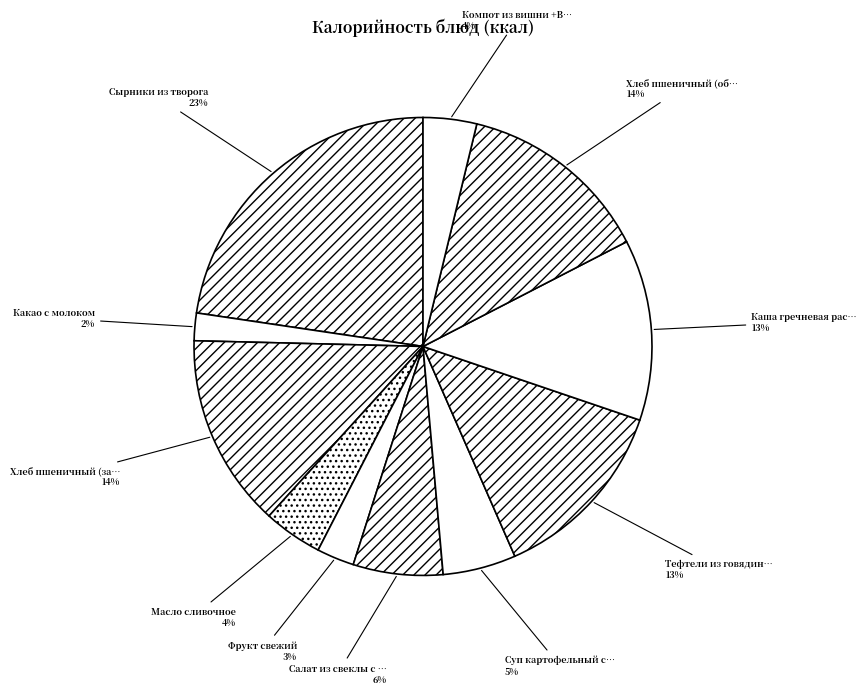

Rank the categories by value from lowest to highest.

Какао с молоком, Фрукт свежий, Компот из вишни +Вит С, Масло сливочное, Суп картофельный с бобовыми, Салат из свеклы с соленым огурцом, Каша гречневая рассыпчатая, Тефтели из говядины с соусом, Хлеб пшеничный (завтрак), Хлеб пшеничный (обед), Сырники из творога